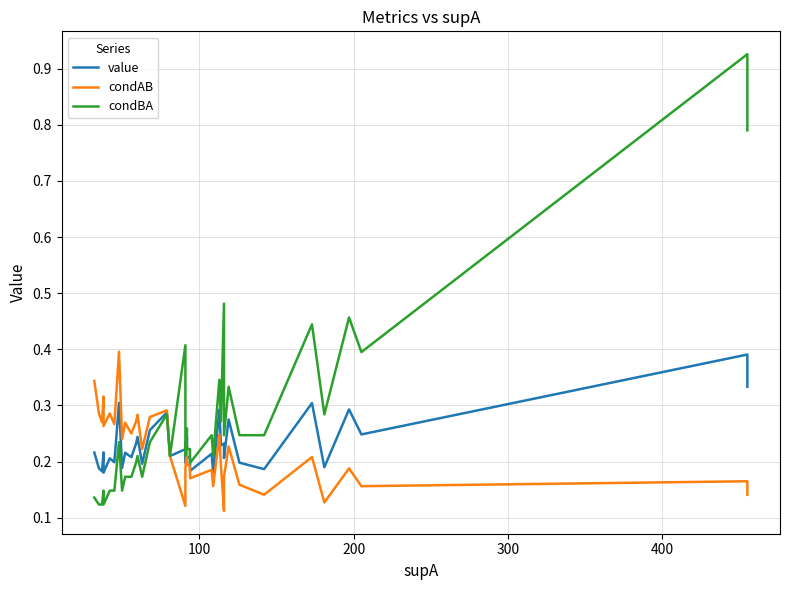

Which series has the largest total across all categories?

condBA